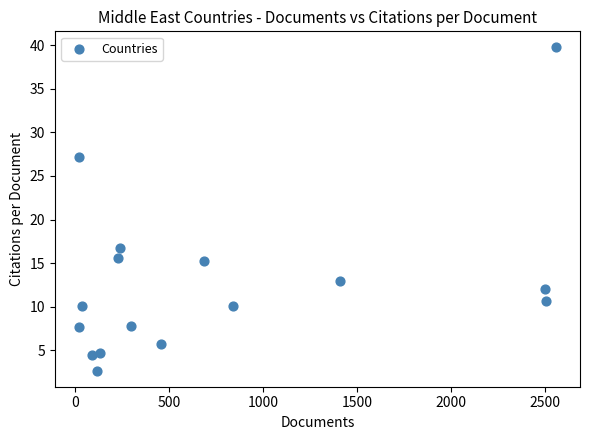

What Y value in the scatter plot is closest to 21?

16.8